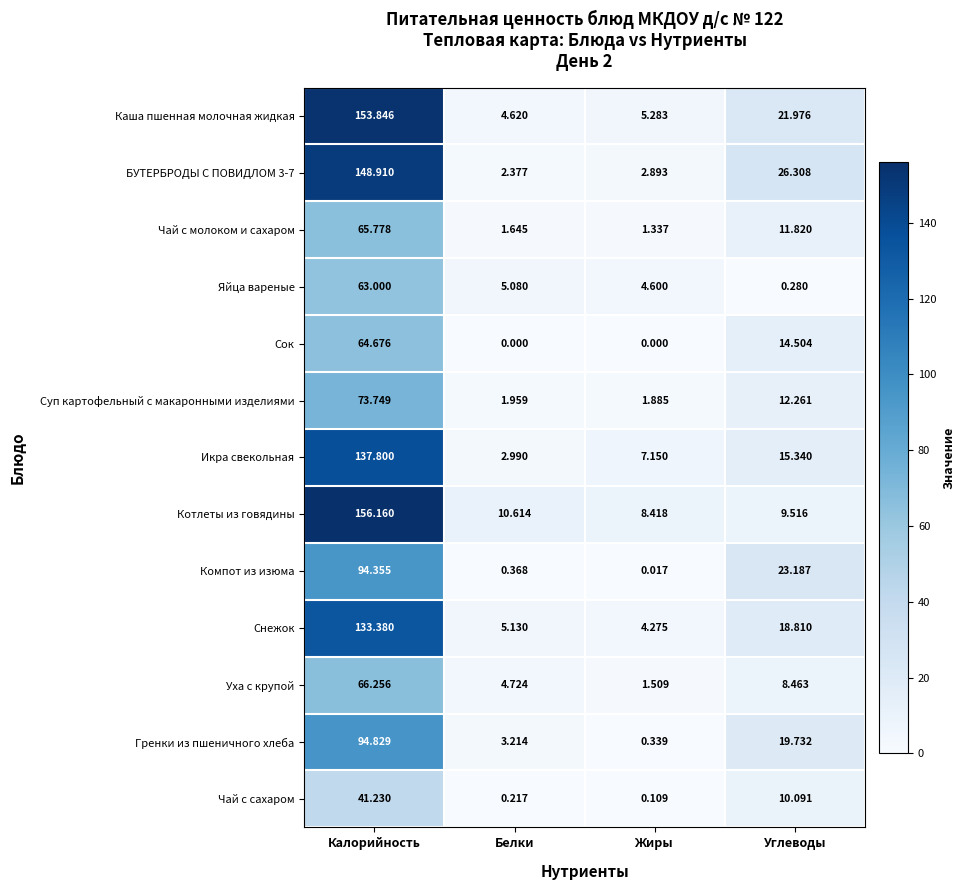

Which series has the largest total across all categories?

Каша пшенная молочная жидкая